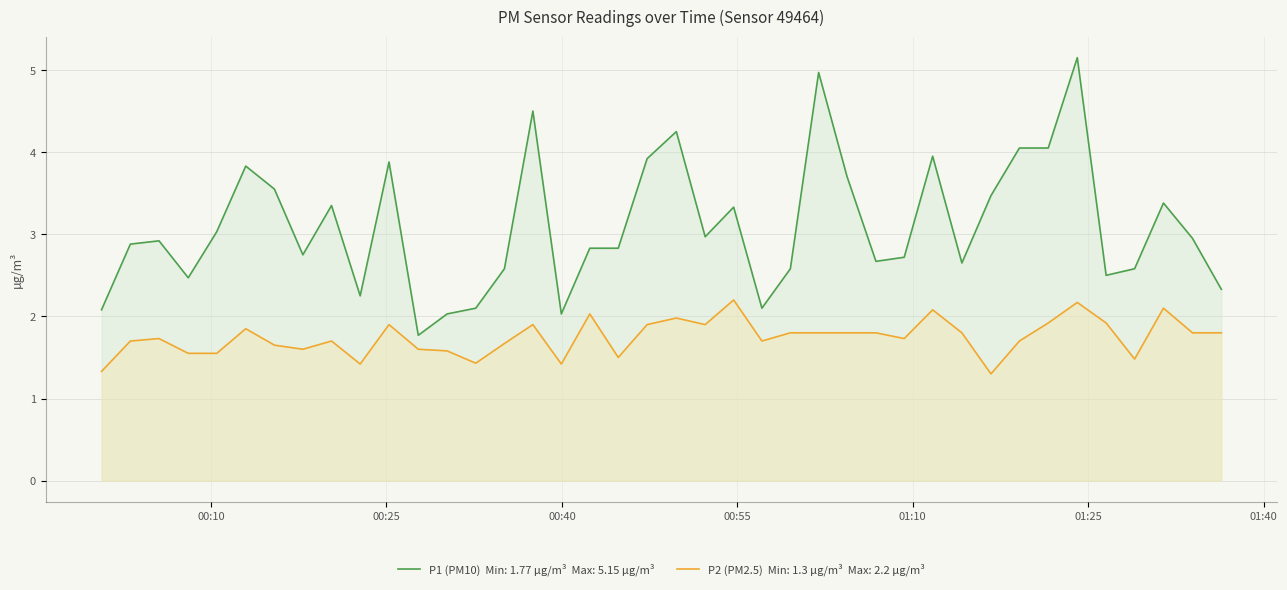

How many lines are shown in the chart?

2